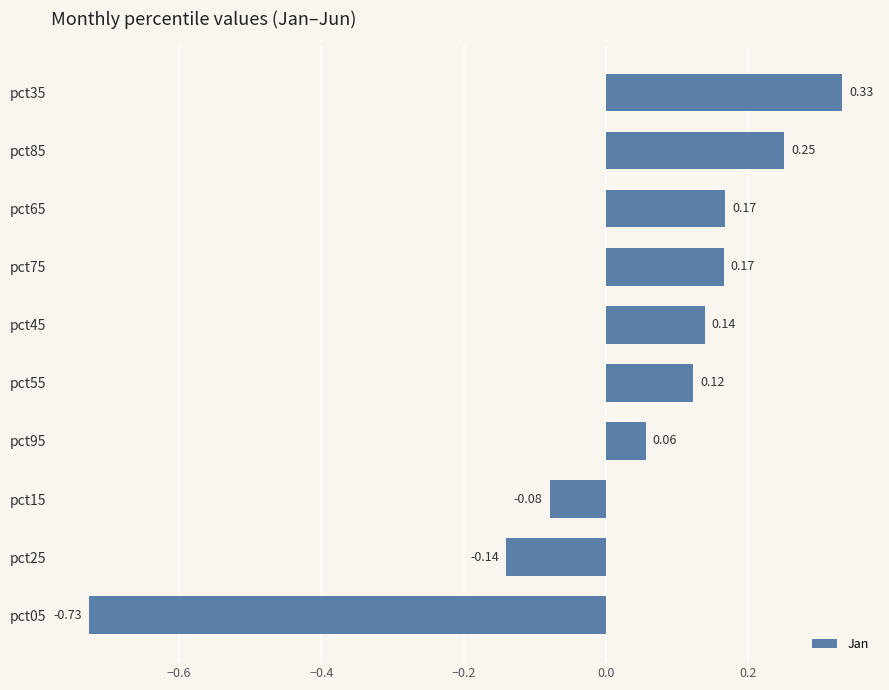

What is the sum of the values at pct65 and pct85?

0.4